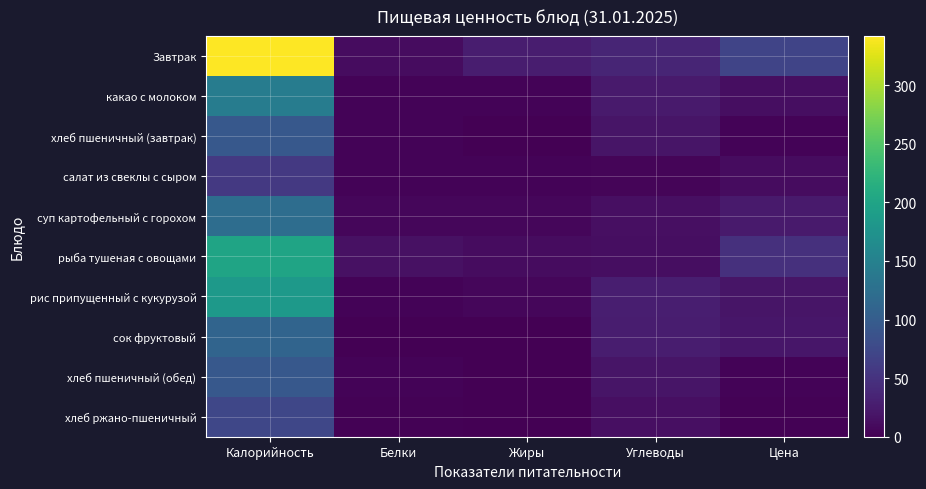

At how many categories does at least one series exceed 318?

1